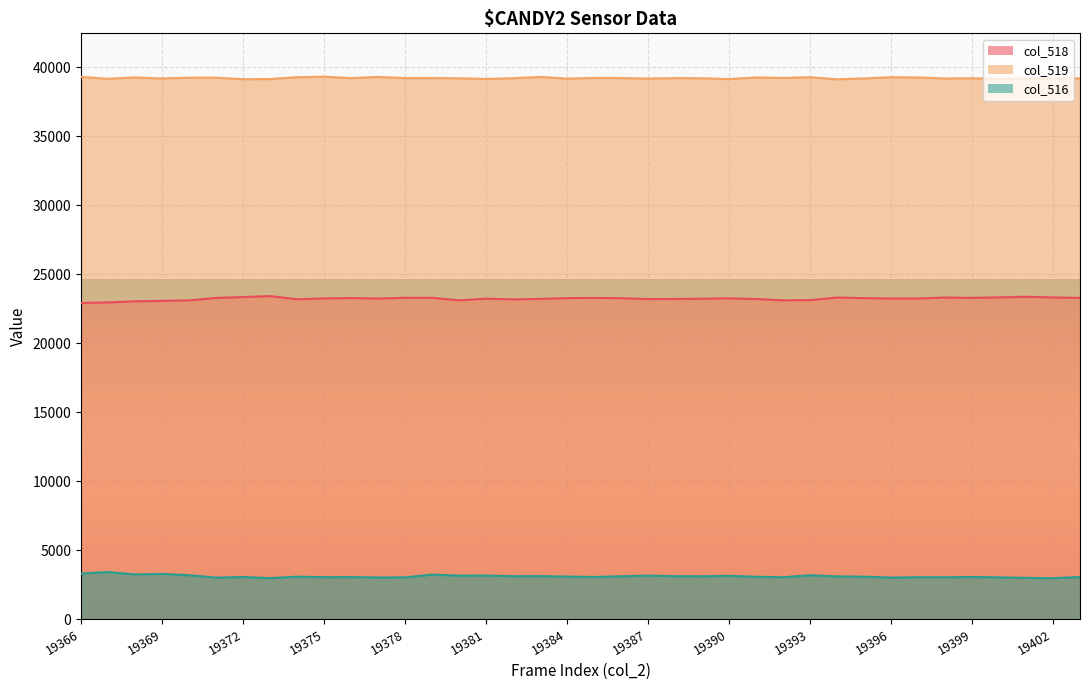

What is the lowest value of the col_518 series?

22921